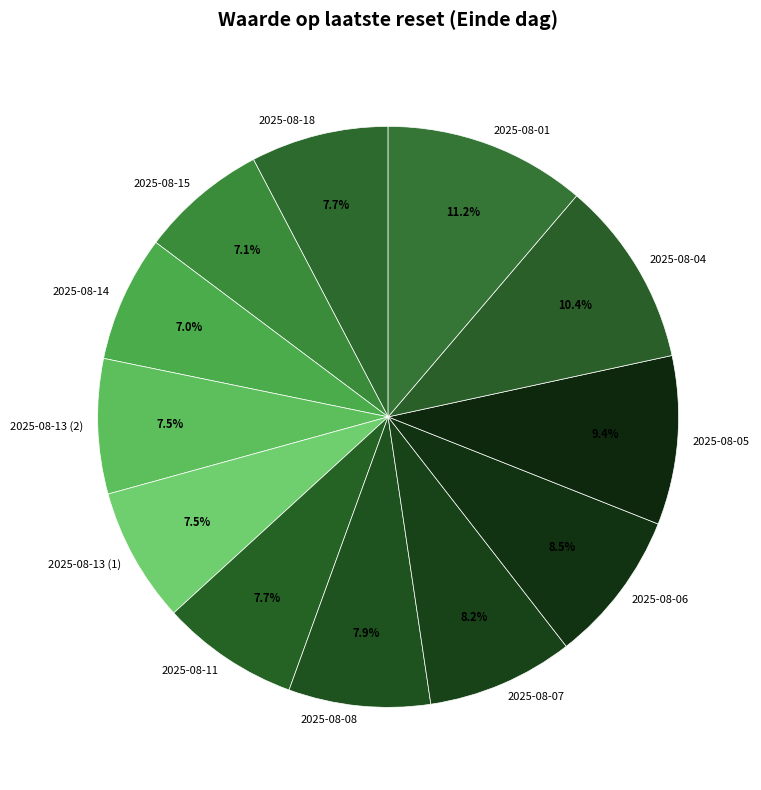

Which category has the biggest portion of the pie?

2025-08-01